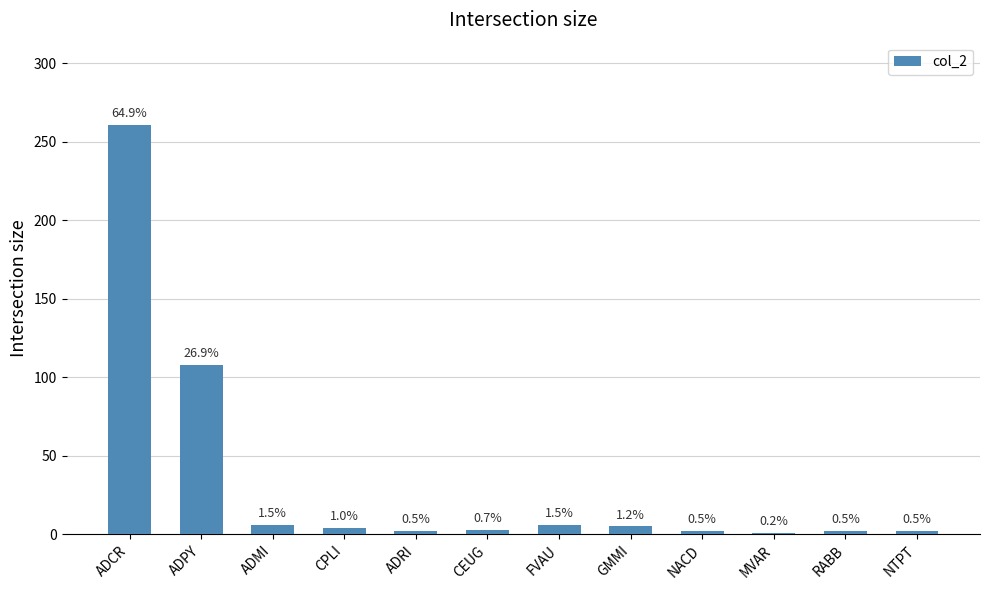

Rank the categories by value from lowest to highest.

MVAR, ADRI, NACD, RABB, NTPT, CEUG, CPLI, GMMI, ADMI, FVAU, ADPY, ADCR